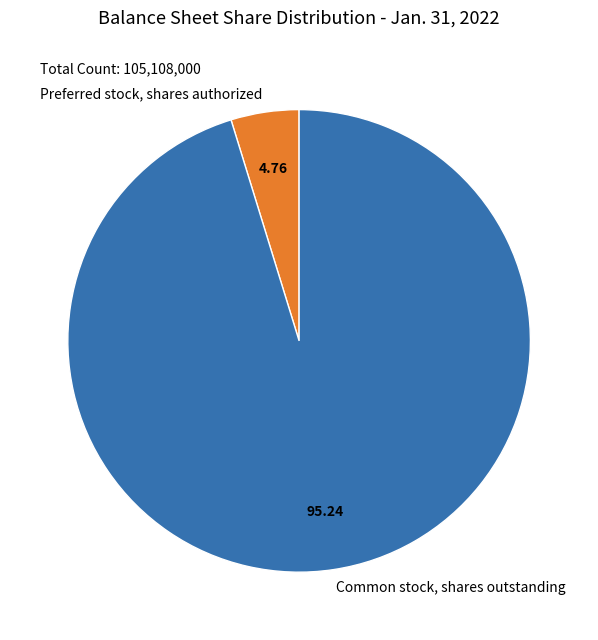

True or false: Common stock, shares outstanding accounts for 95% of the total.

True